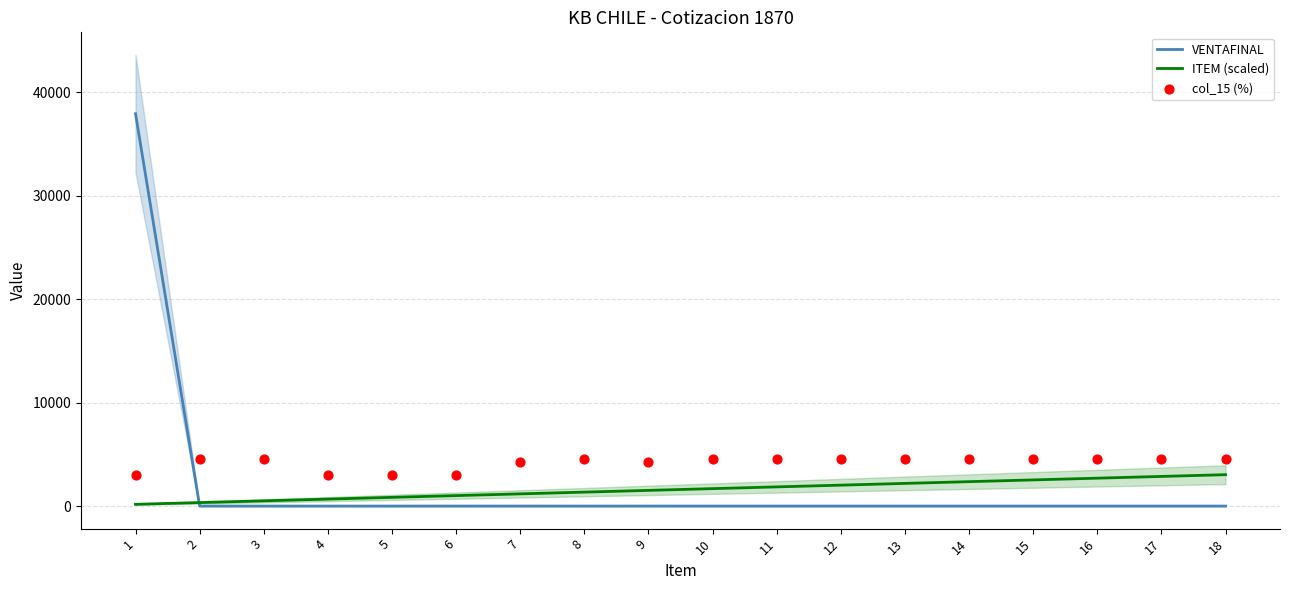

What are all the series names shown in the legend?

VENTAFINAL, ITEM (scaled), col_15 (%)